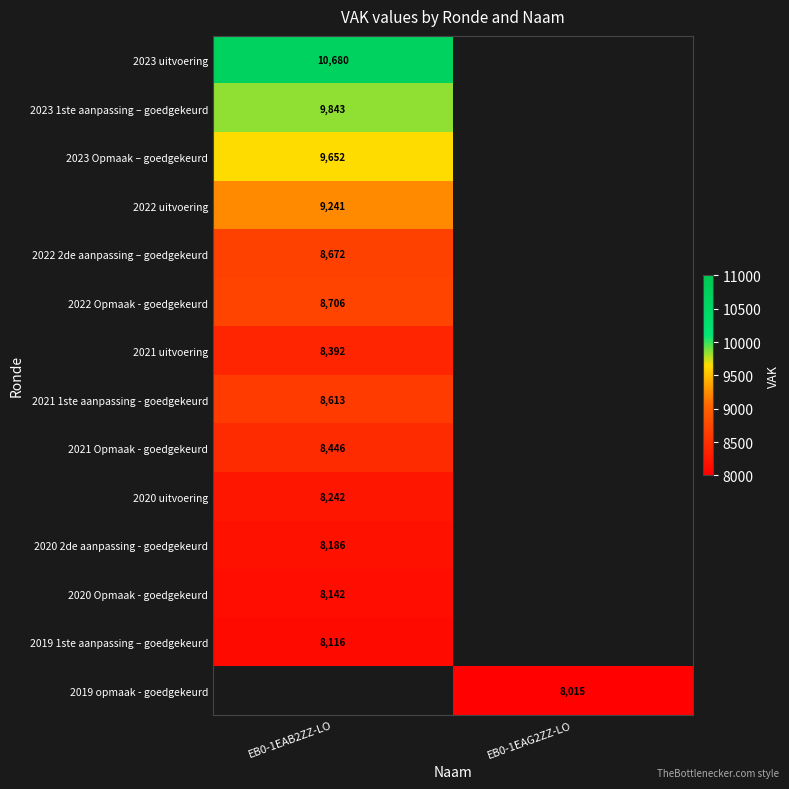

What is the spread (max minus min) of values at EB0-1EAB2ZZ-LO?

2564.0